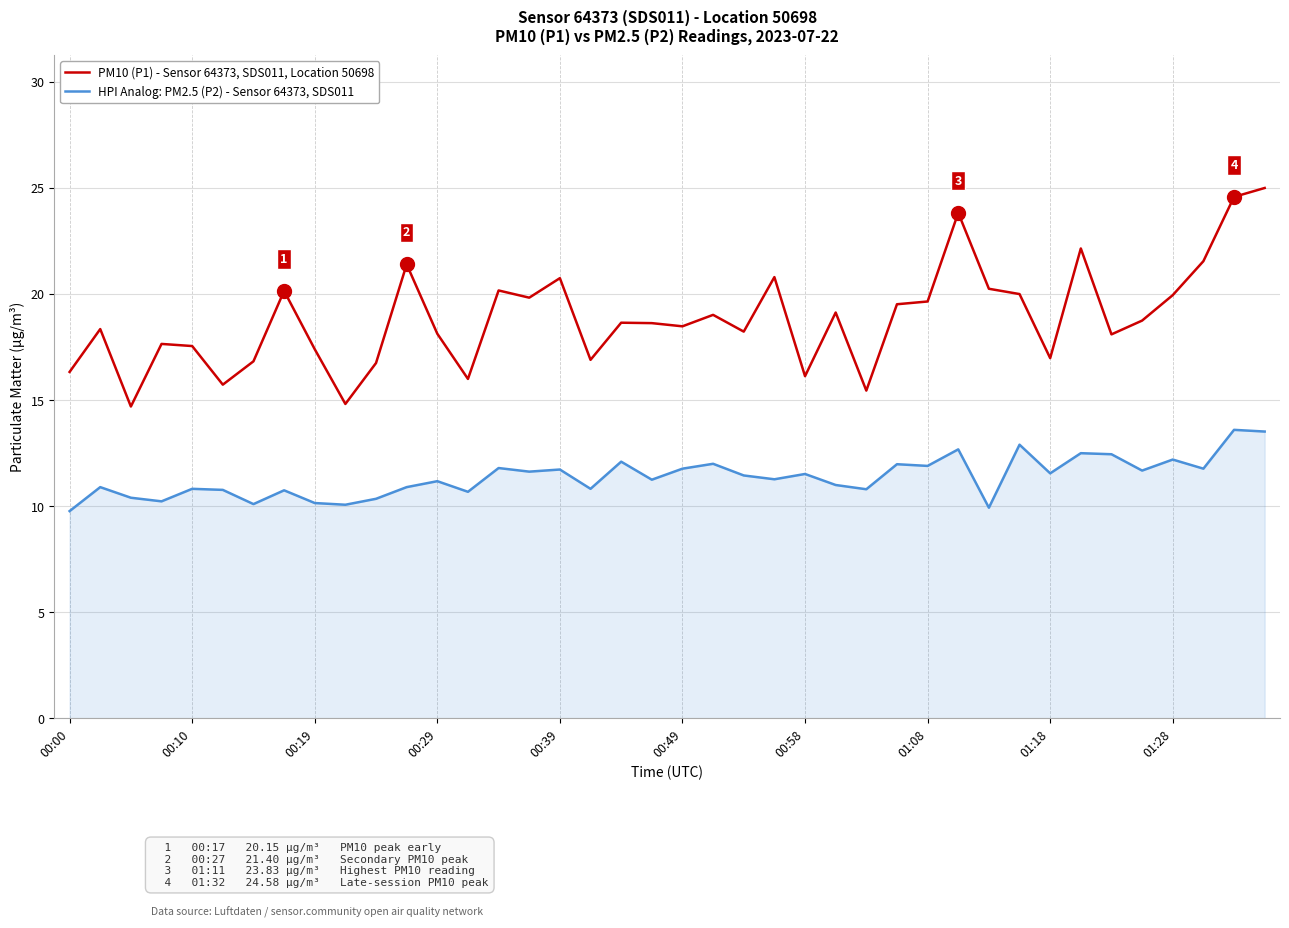

Which series has the largest total across all categories?

PM10 (P1) - Sensor 64373, SDS011, Location 50698